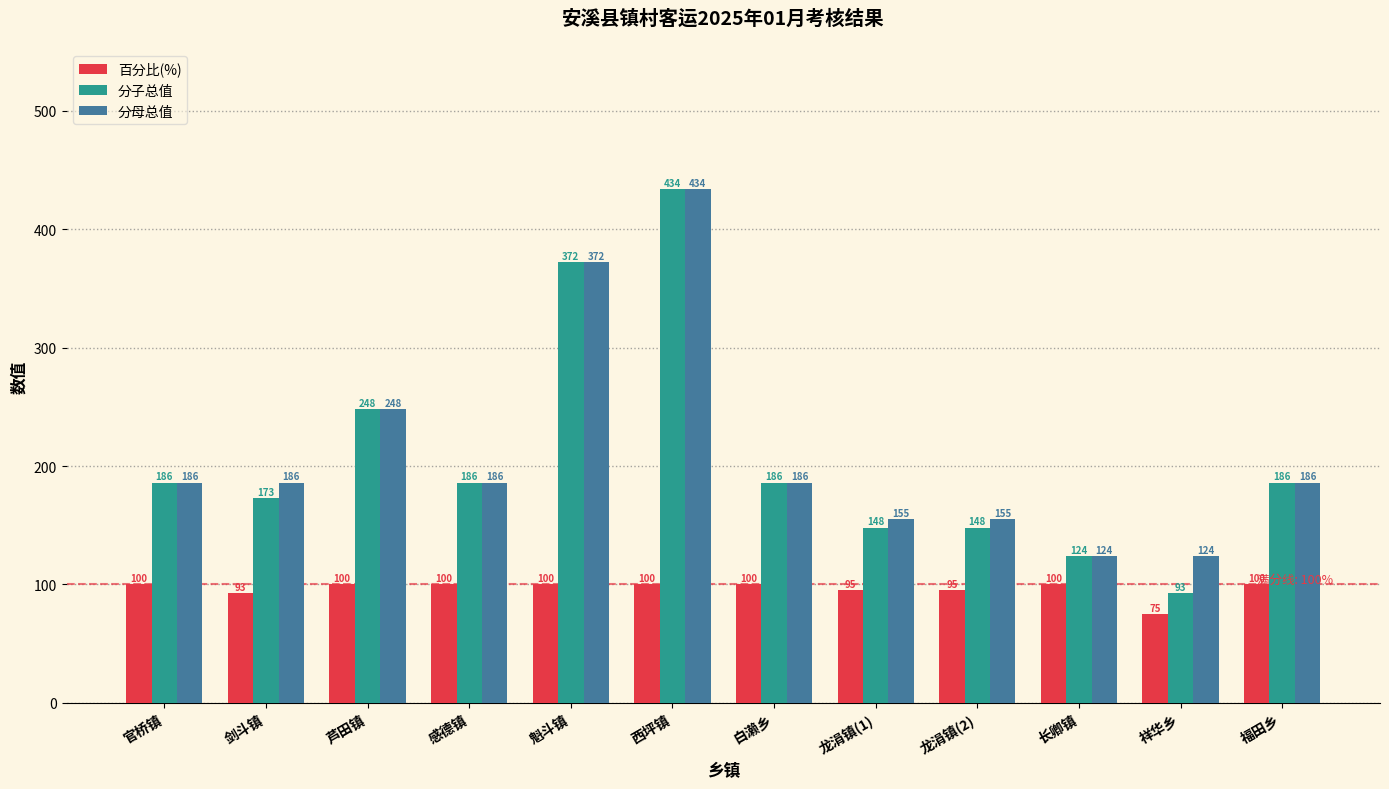

At which label is 分母总值 closest to 279?

芦田镇